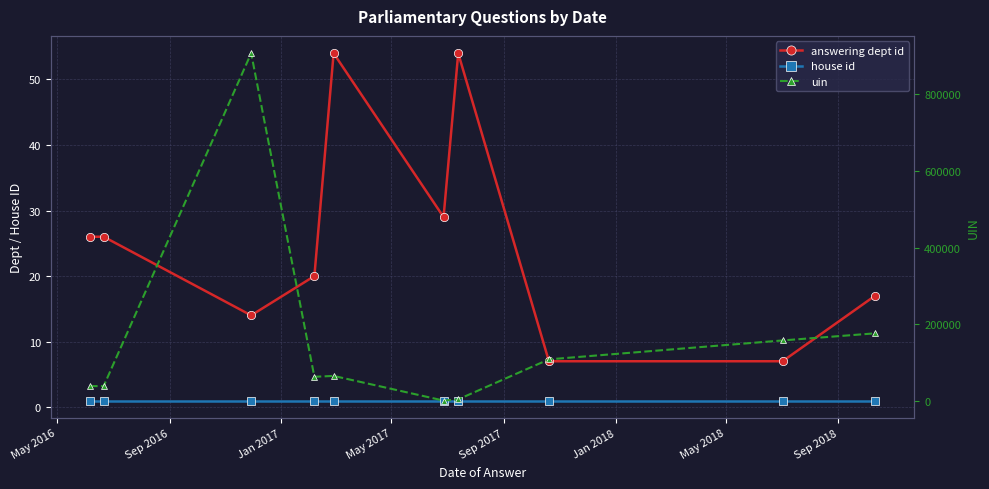

What is the difference between the maximum and minimum values in the uin series?

906842